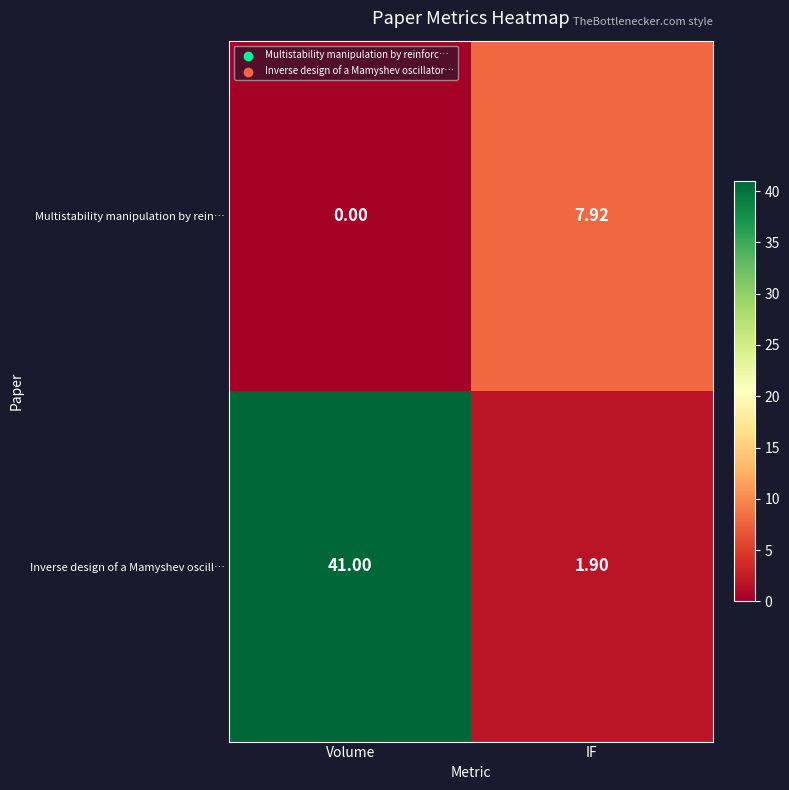

List the series in order of their peak value, highest first.

Inverse design of a Mamyshev oscill…, Multistability manipulation by rein…